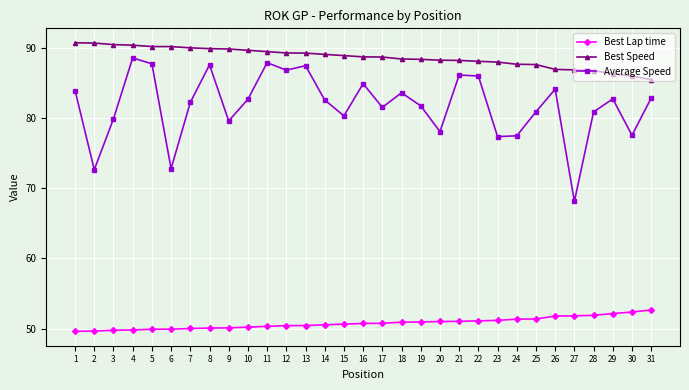

How many lines are shown in the chart?

3